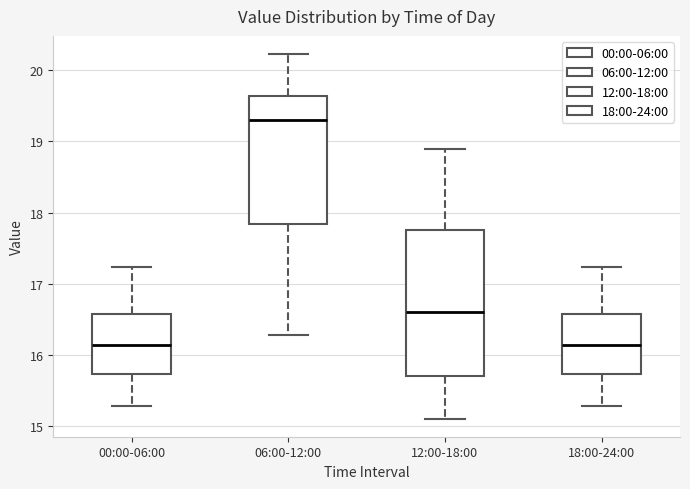

Reading left to right, read every box against the y-axis: the position of its median line, the range the box covers, and the ends of its whiskers. The values are not printed on the chart, so give them approximately, as read against the axis.

00:00-06:00: median 16.1, box 15.7 to 16.6, whiskers 15.3 to 17.2
06:00-12:00: median 19.3, box 17.8 to 19.6, whiskers 16.3 to 20.2
12:00-18:00: median 16.6, box 15.7 to 17.8, whiskers 15.1 to 18.9
18:00-24:00: median 16.1, box 15.7 to 16.6, whiskers 15.3 to 17.2